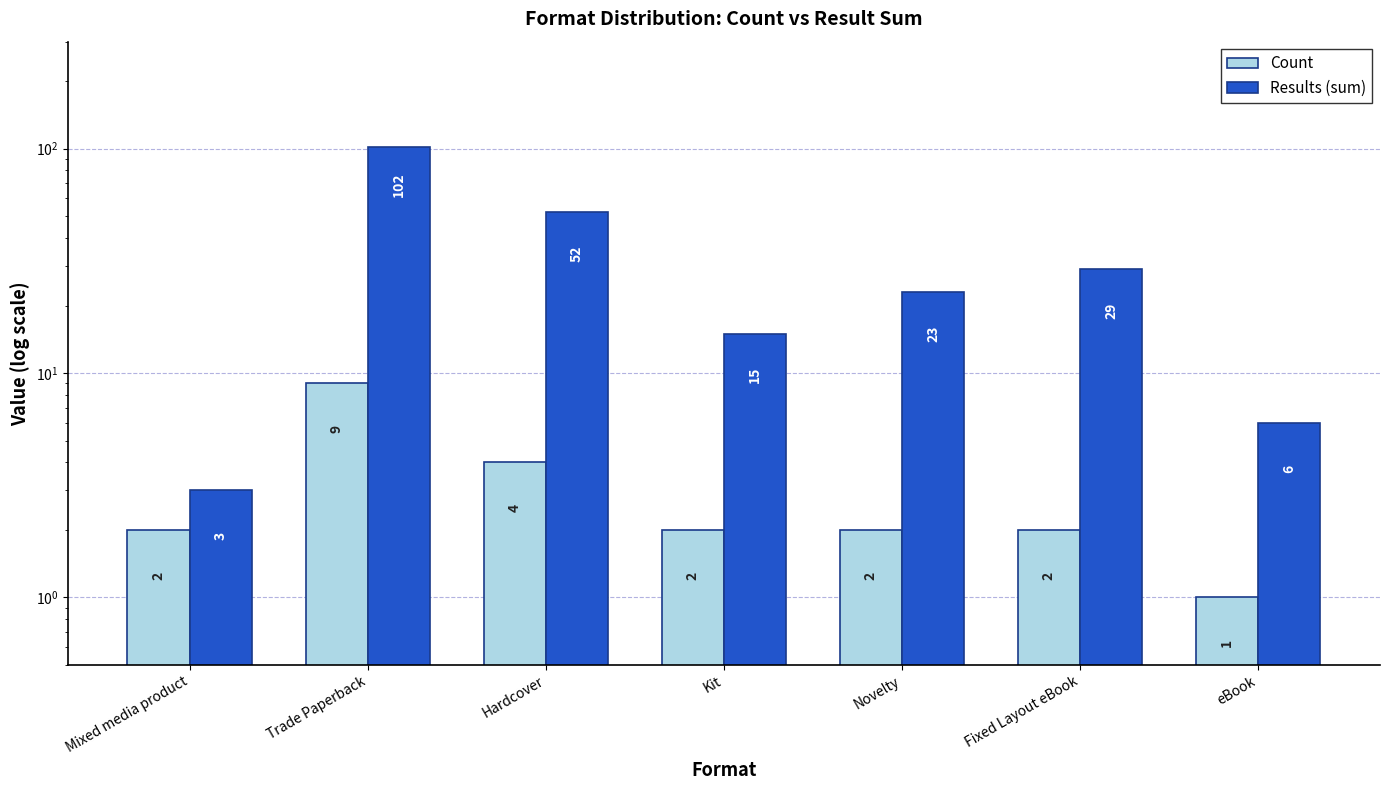

Does the chart contain any negative values?

No